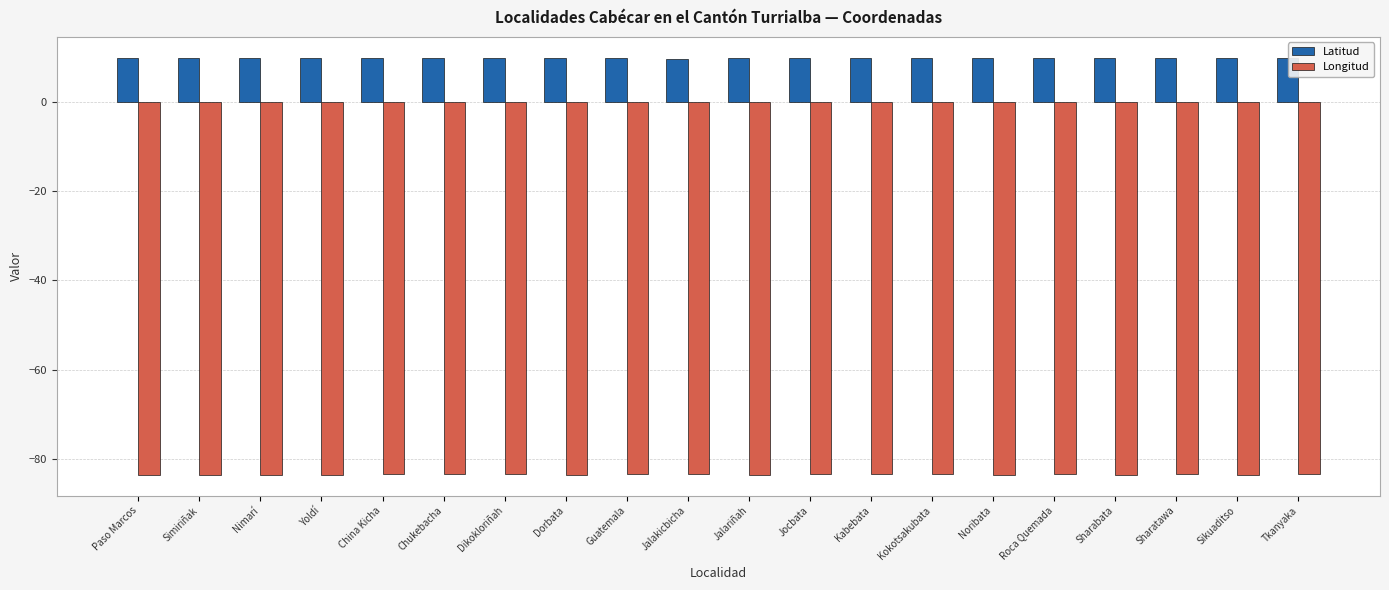

Which series has the largest total across all categories?

Latitud